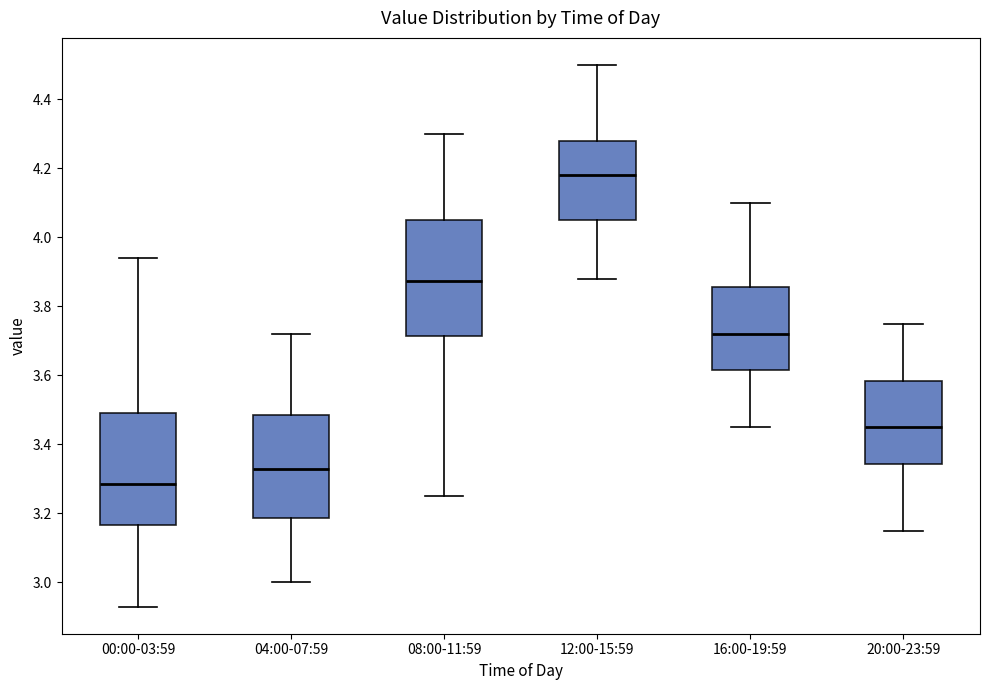

Which box has the lowest median line?

00:00-03:59